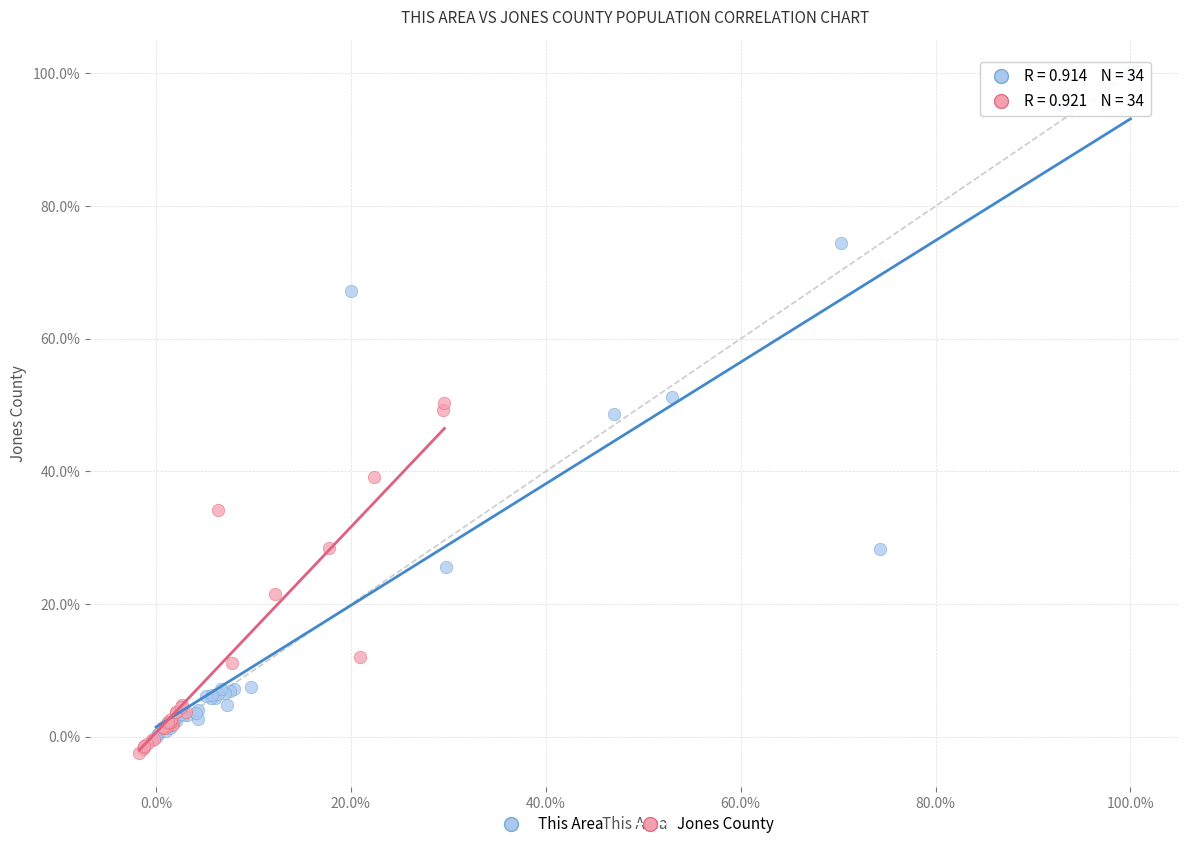

Which series has the largest Y range (max minus min)?

This Area